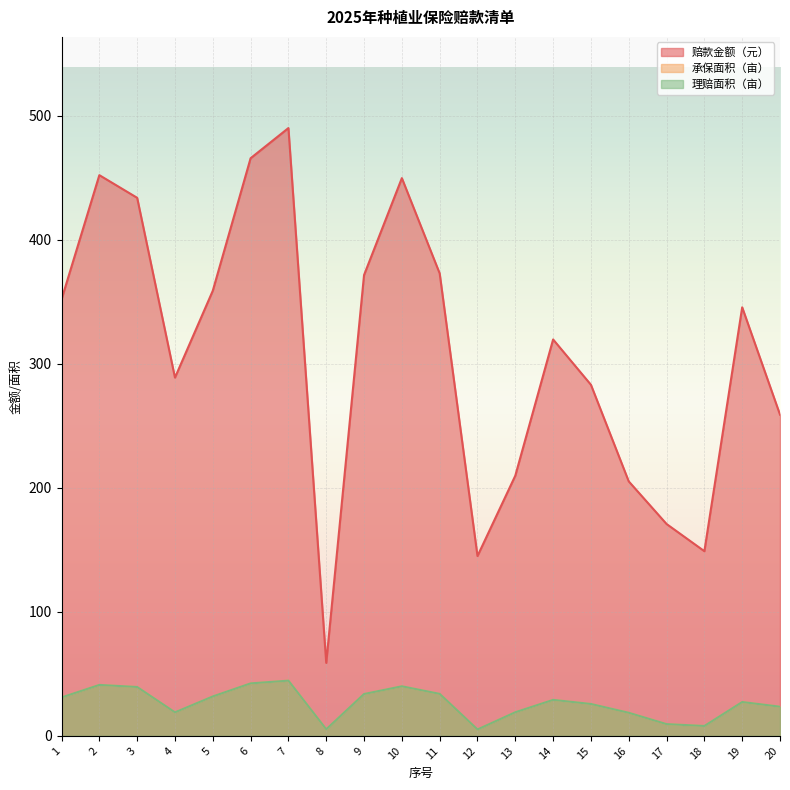

What are all the series names shown in the legend?

赔款金额（元）, 承保面积（亩）, 理赔面积（亩）